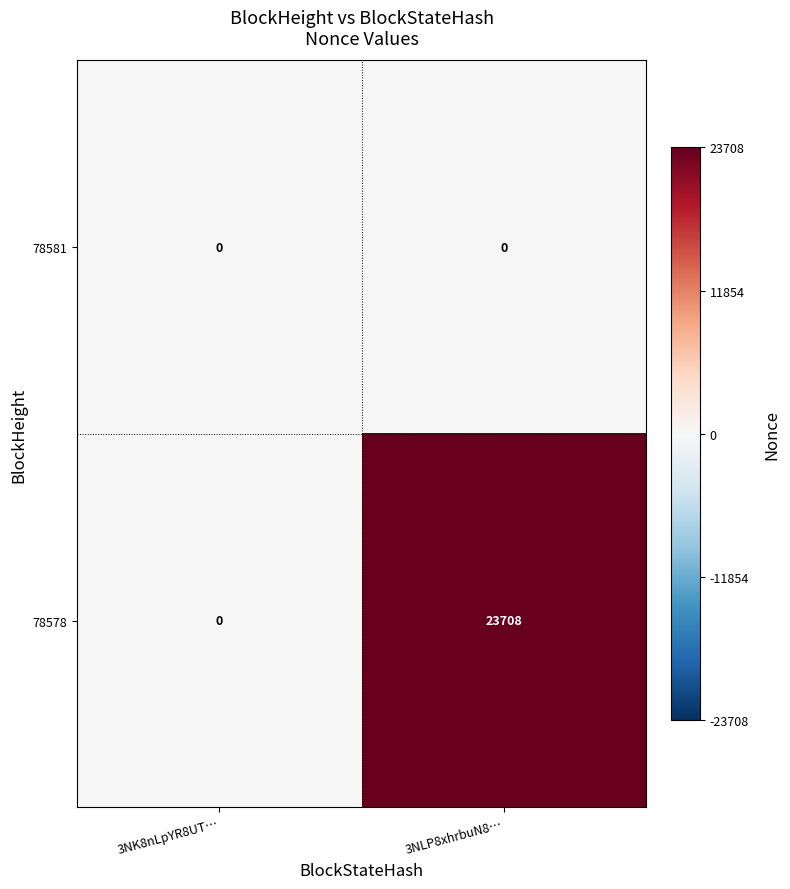

Which series has the largest range (max minus min)?

78578